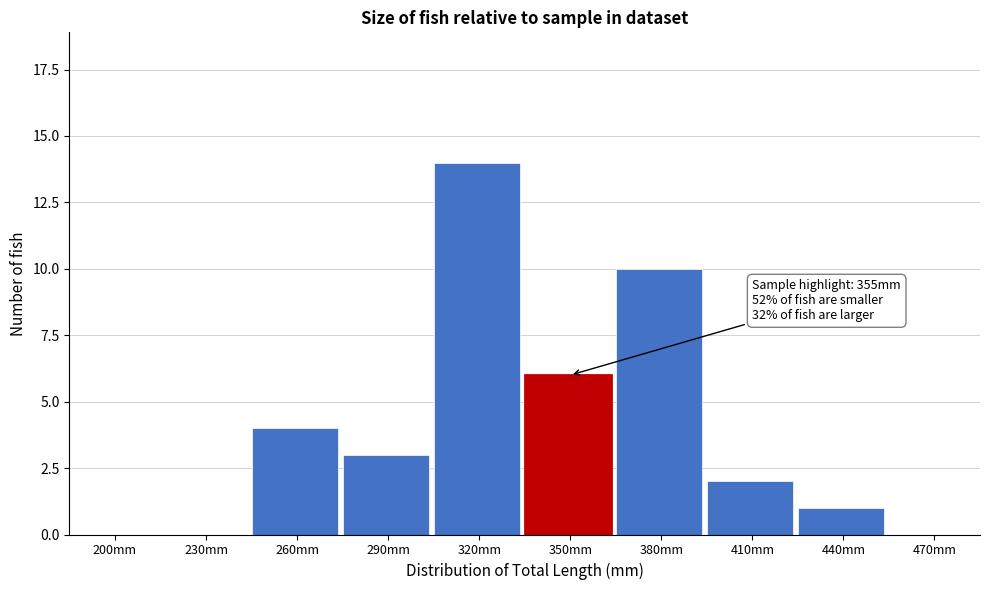

Reading left to right, list all the values displayed in this chart.

200mm=0	230mm=0	260mm=4	290mm=3	320mm=14	350mm=6	380mm=10	410mm=2	440mm=1	470mm=0